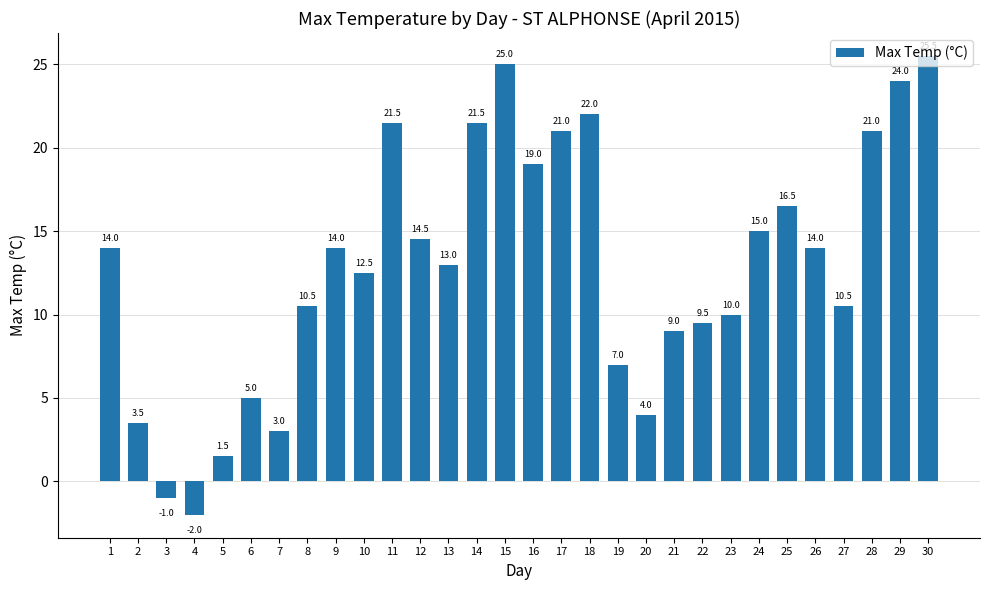

What is the sum of all values?

384.5